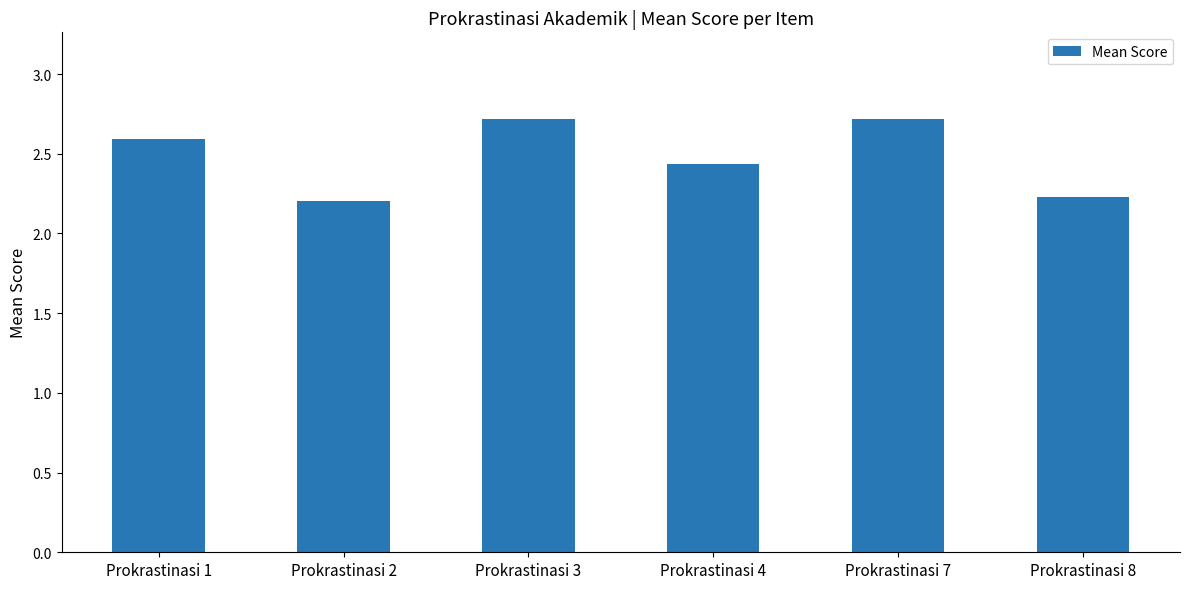

What is the smallest value displayed?

2.2